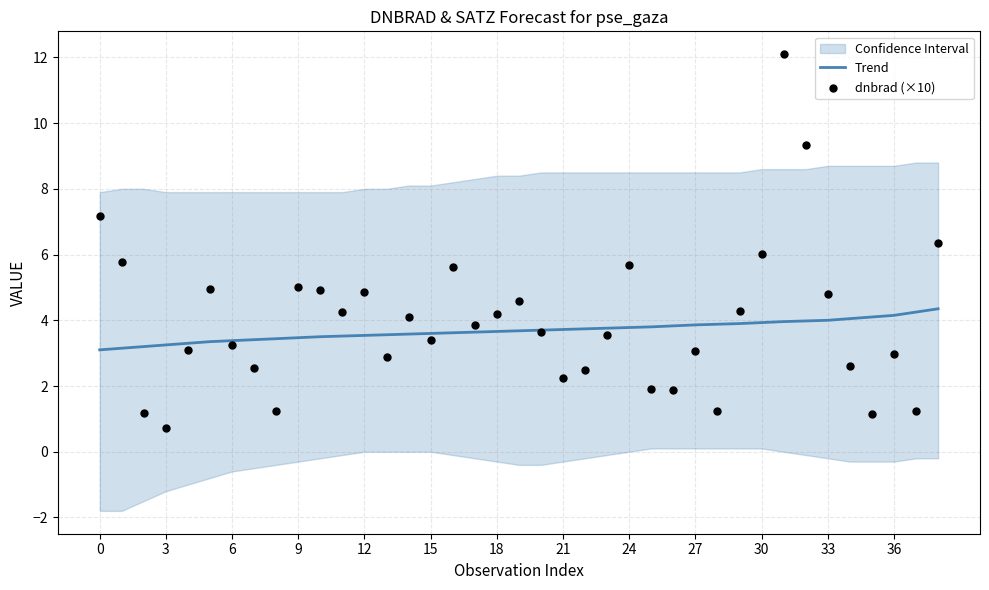

Which series reaches the maximum Y coordinate?

dnbrad (×10)